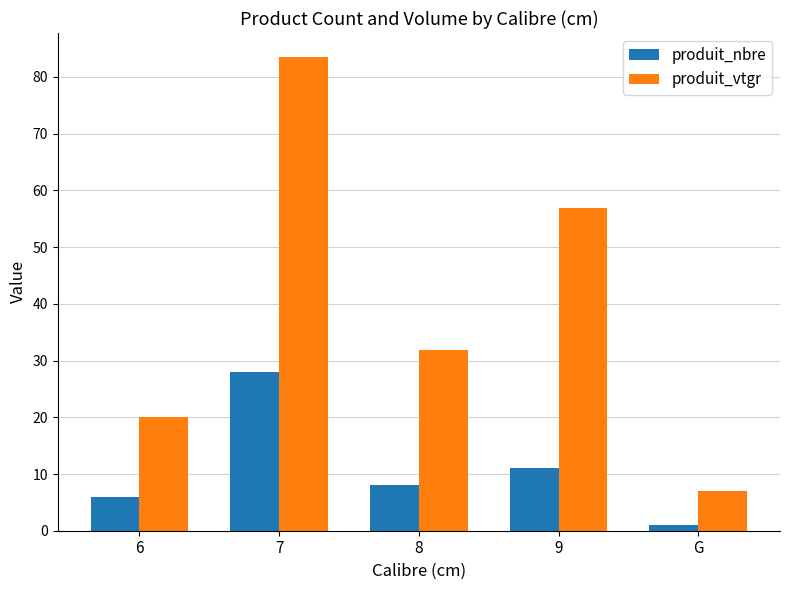

What is the value of the produit_vtgr bar at the 4th from the left?

56.9